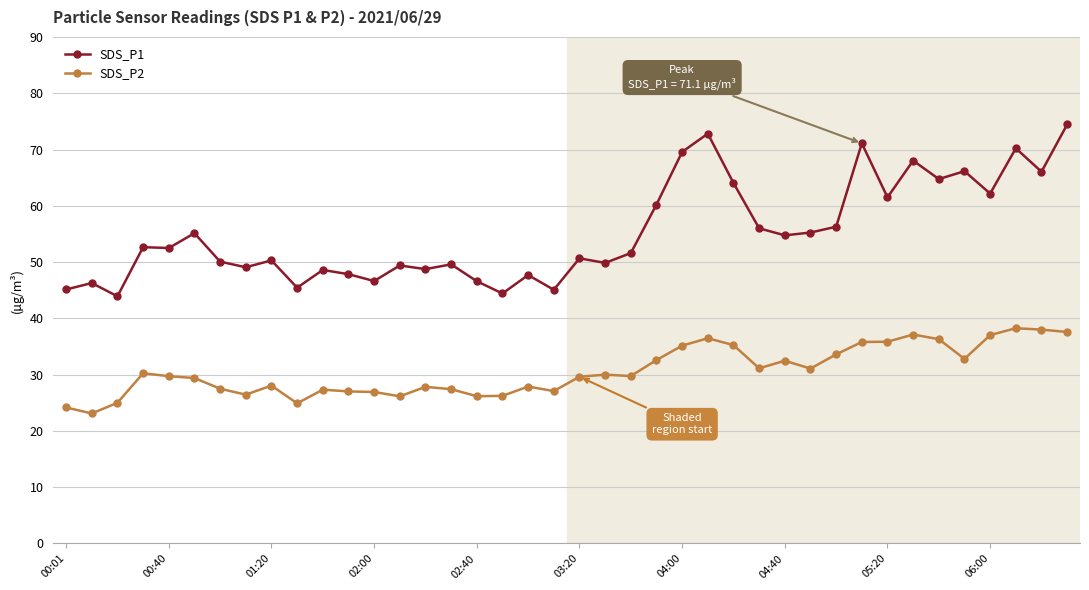

What is the average value of the SDS_P2 series?

30.6